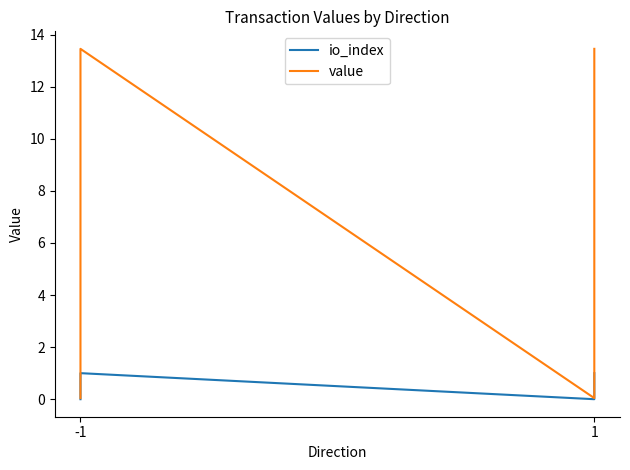

Is it true that io_index equals 0.6 at 1?

False